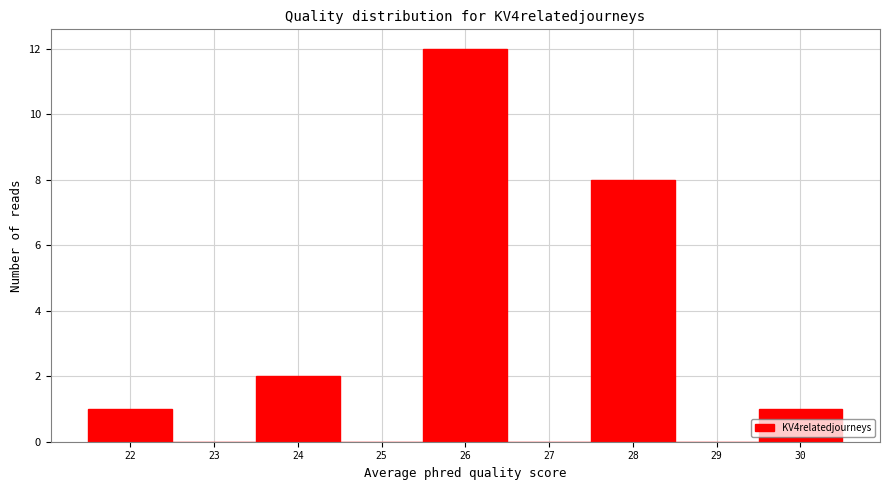

What is the height of the bar covering 23.5 to 24.5 on the x-axis? The values are not printed on the chart, so give them approximately, as read against the axis.

2